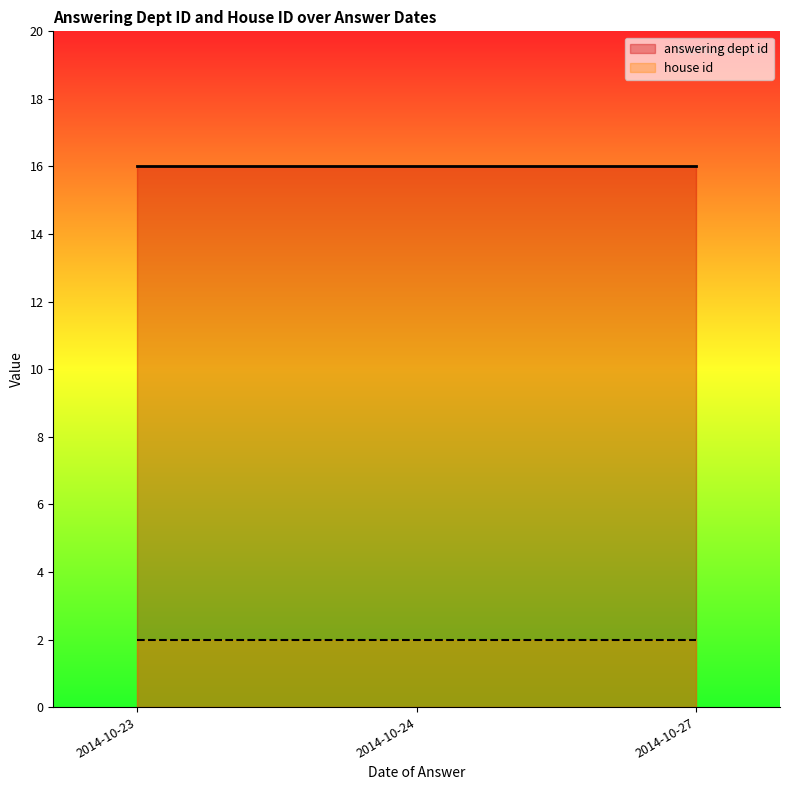

Which series changed the most between 2014-10-23 and 2014-10-24?

answering dept id